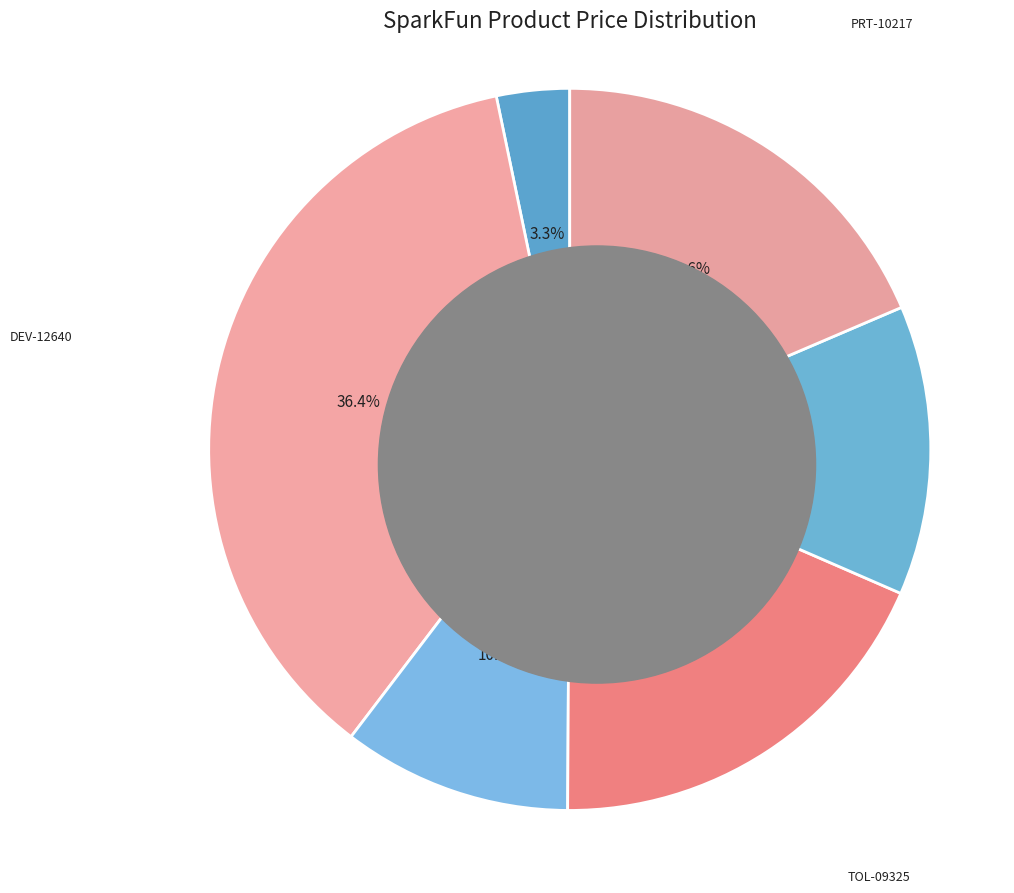

Count the number of slices in the pie.

6